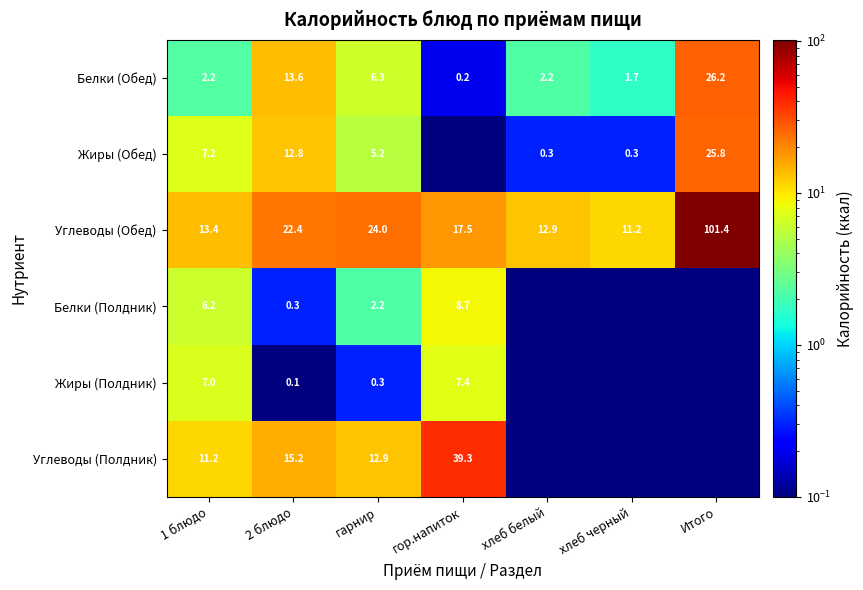

What is the difference between the Углеводы (Обед) values at гор.напиток and хлеб черный?

6.3